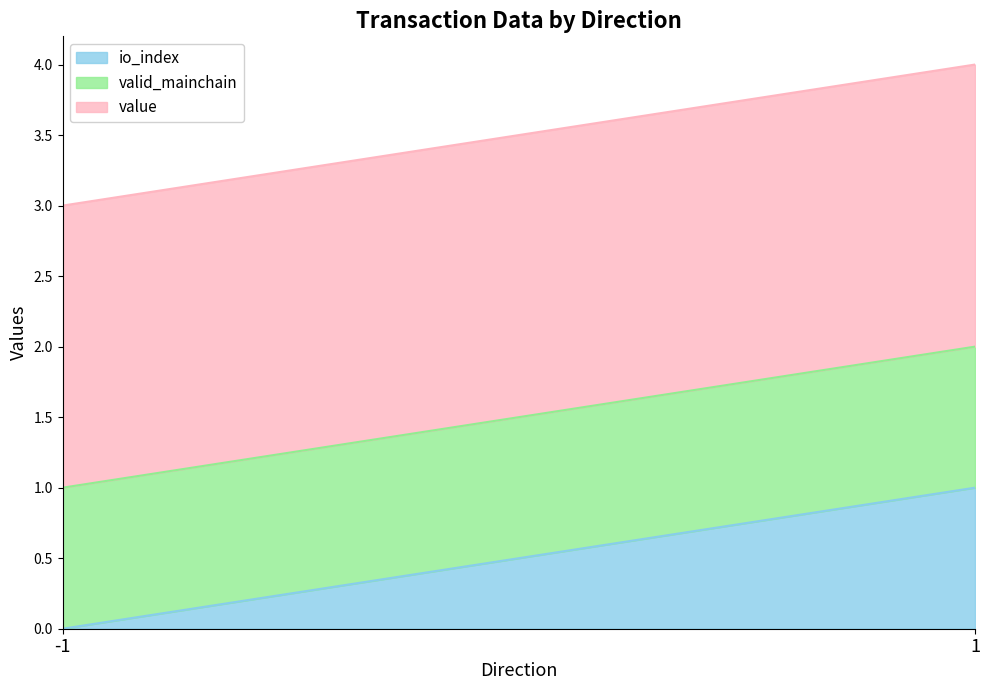

What is the maximum value for io_index?

1.0